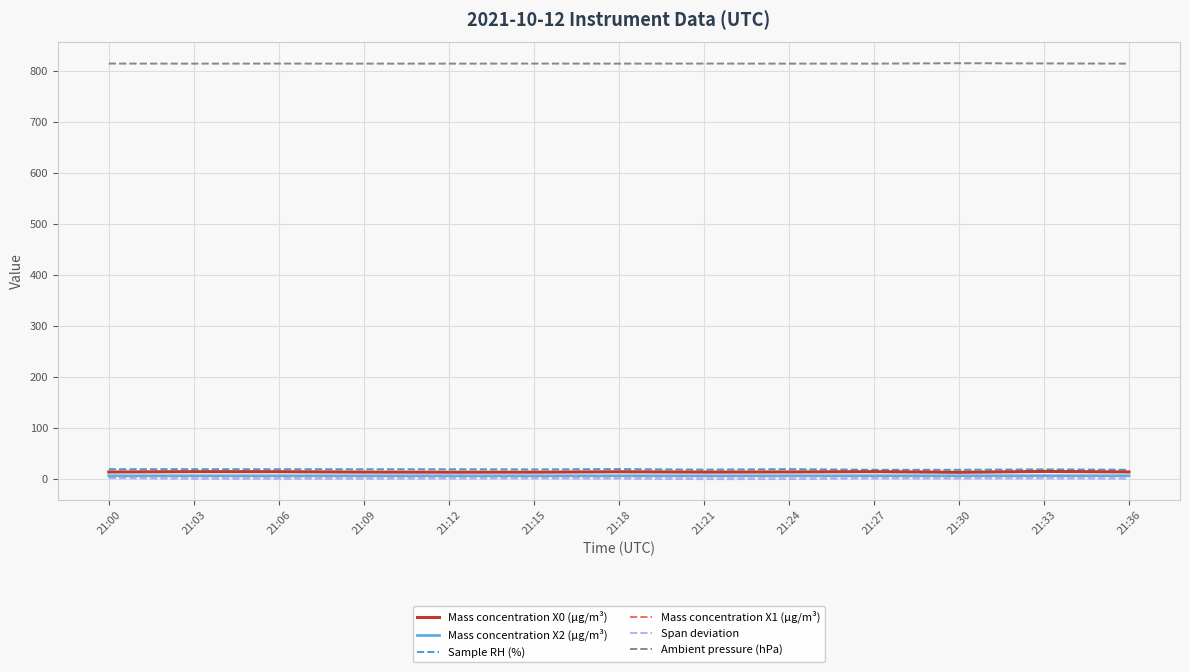

What is the sum of all Mass concentration X2 (μg/m³) values?

89.7